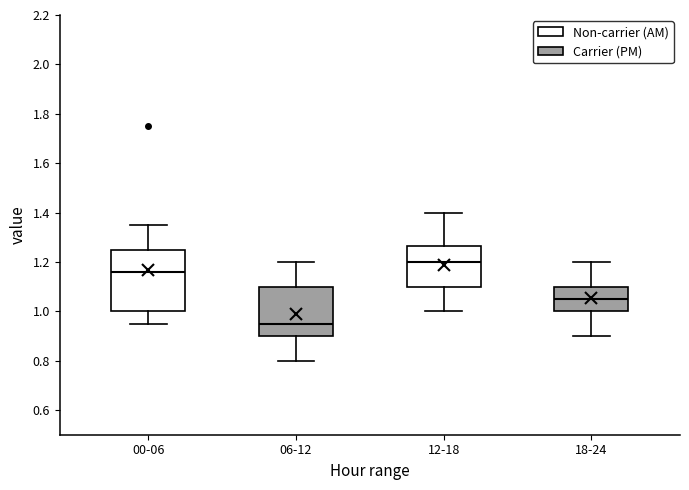

Which box is the tallest, from its lower edge to its upper edge?

00-06